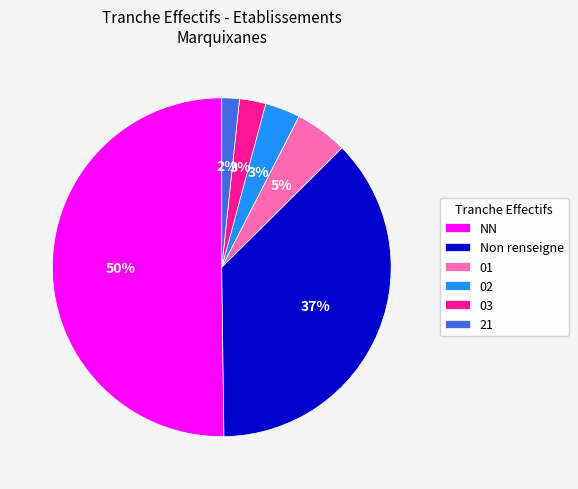

Which slice represents more than half of the pie?

NN